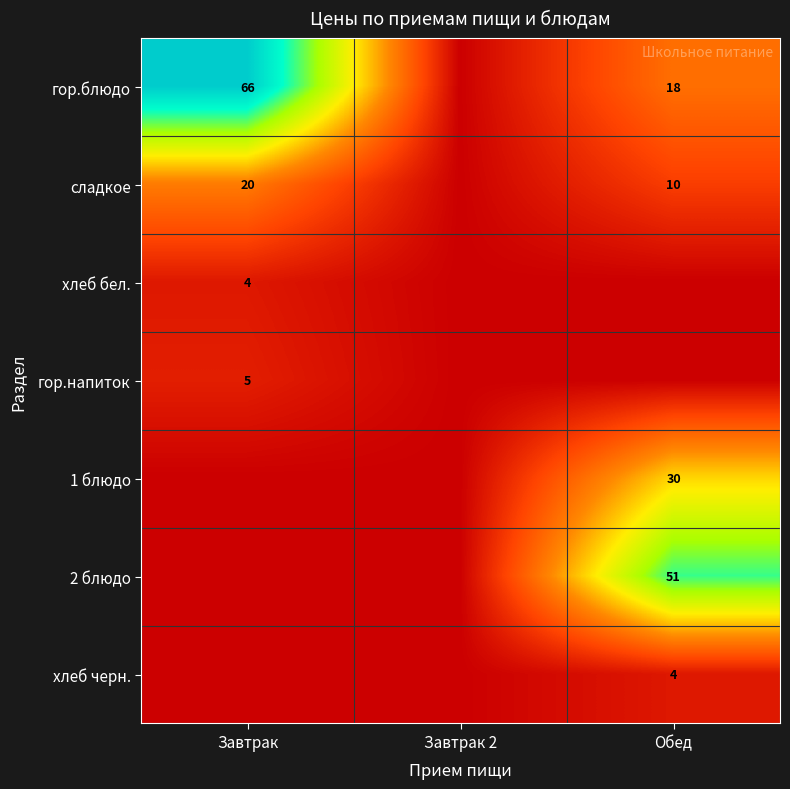

Which has a higher value, Завтрак 2 or Обед?

Обед